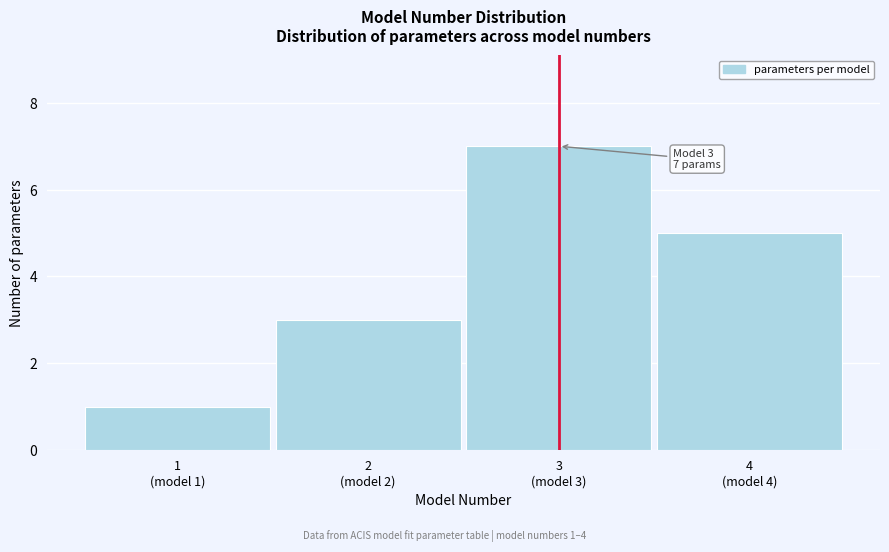

Reading left to right, list all the values displayed in this chart.

1	3	7	5